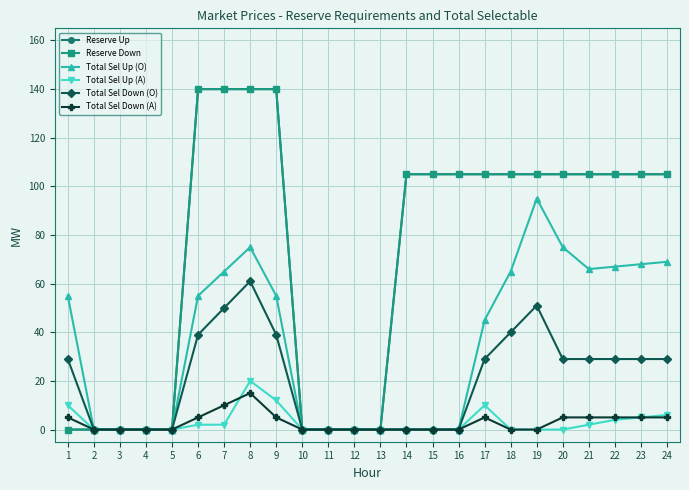

Is this an area chart (filled region under the line)?

No